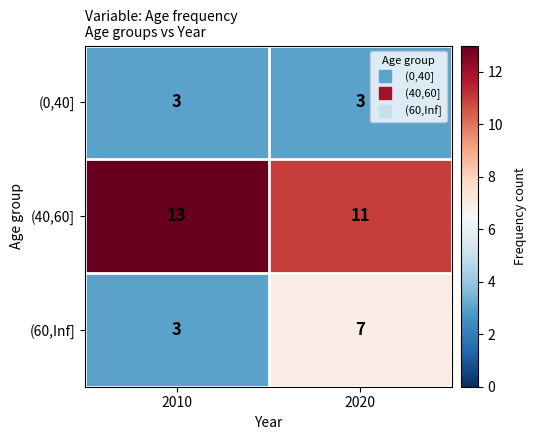

What is the highest value of the (0,40] series?

3